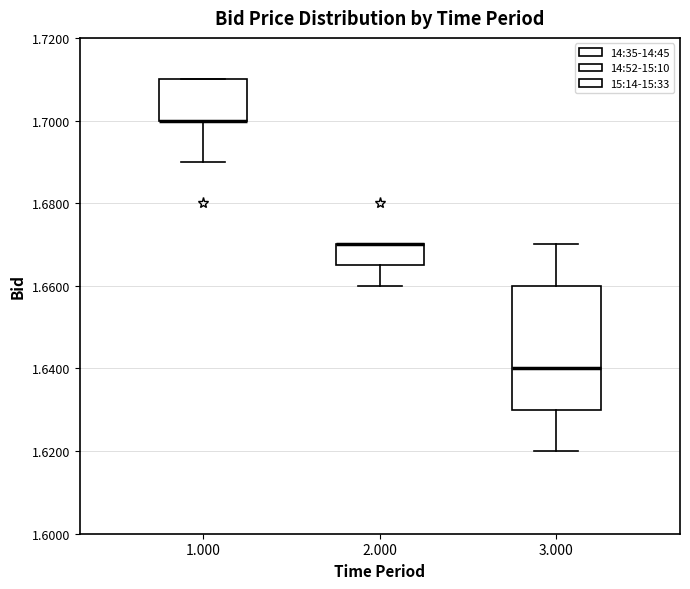

Reading left to right, transcribe this box plot: for each box, give where its median line is, the range the box spans, and where its two whiskers end, as read against the y-axis. The values are not printed on the chart, so give them approximately, as read against the axis.

1.000: median 1.700 (drawn on the box's lower edge), box 1.700 to 1.710, whiskers 1.690 to 1.710
2.000: median 1.670 (drawn on the box's upper edge), box 1.666 to 1.670, whiskers 1.660 to 1.670
3.000: median 1.640, box 1.630 to 1.660, whiskers 1.620 to 1.670